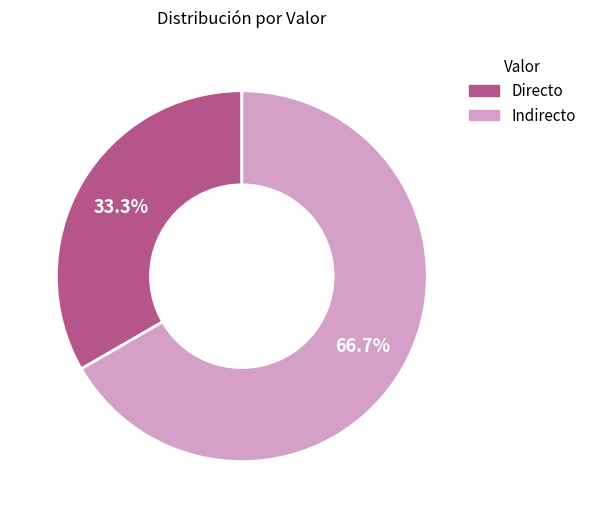

To the nearest percent, what is the combined percentage of Indirecto and Directo?

100%